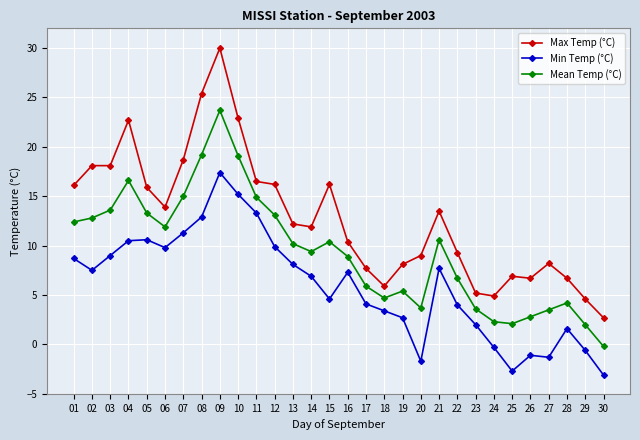

Does the chart have visible grid lines?

Yes